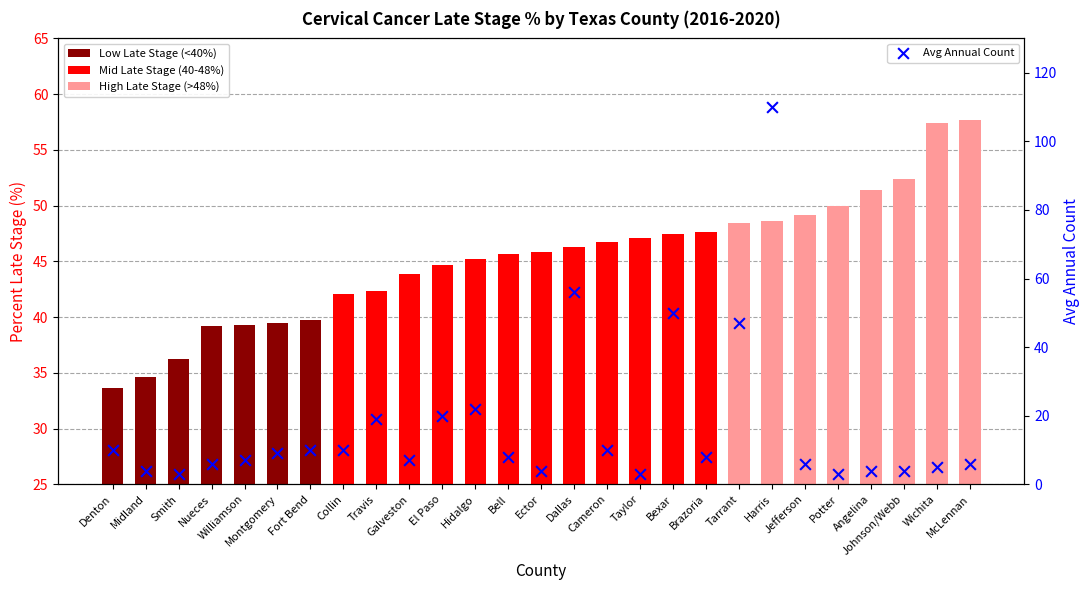

Which series has the largest Y range (max minus min)?

Avg Annual Count